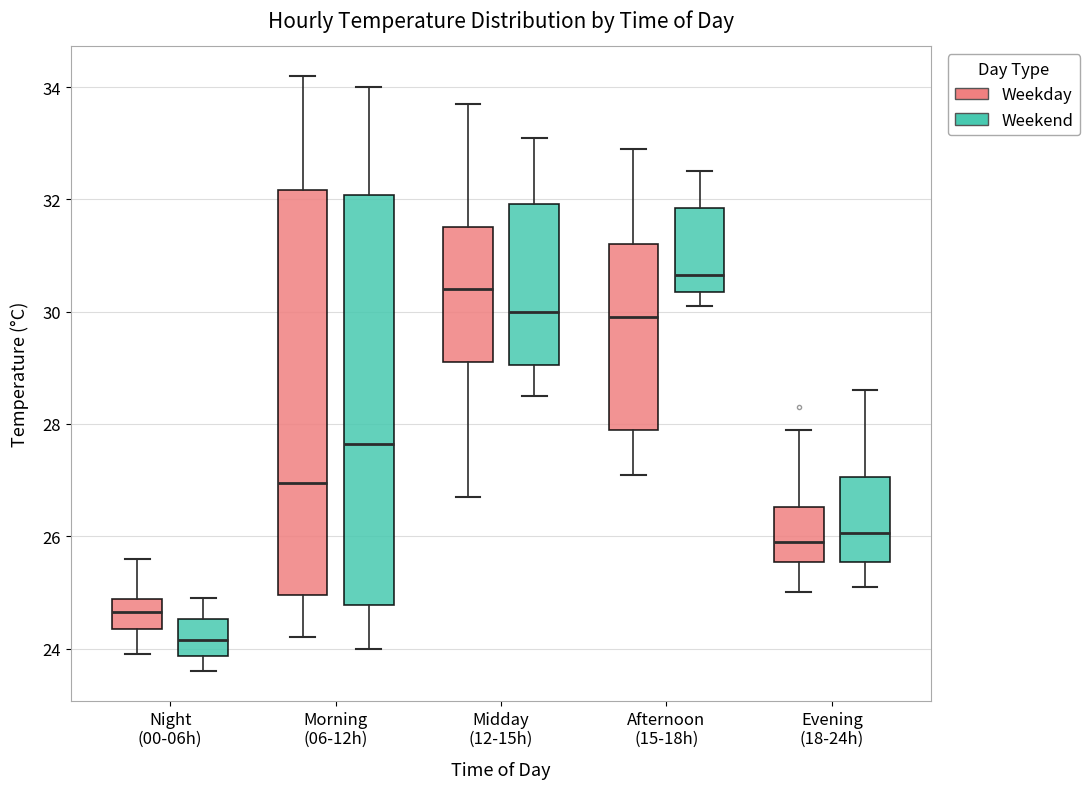

Which box's median line is the lowest?

Night (00-06h) (Weekend)